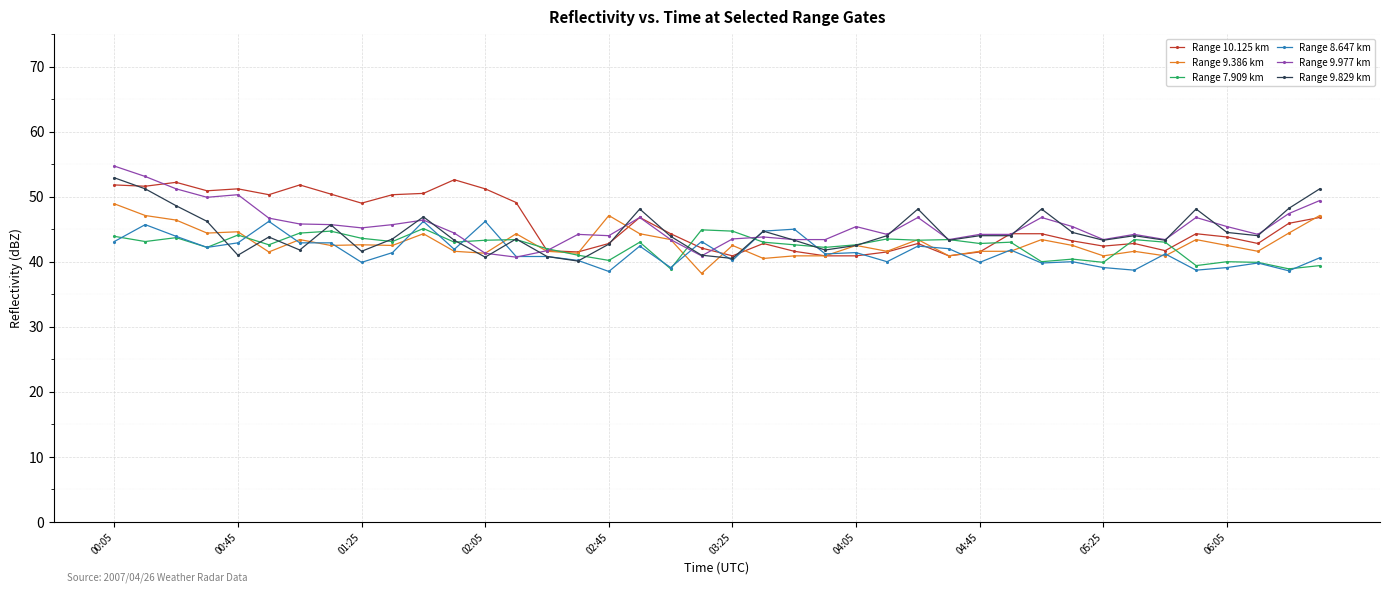

True or false: Range 9.386 km has more than 0 interior local peaks.

True